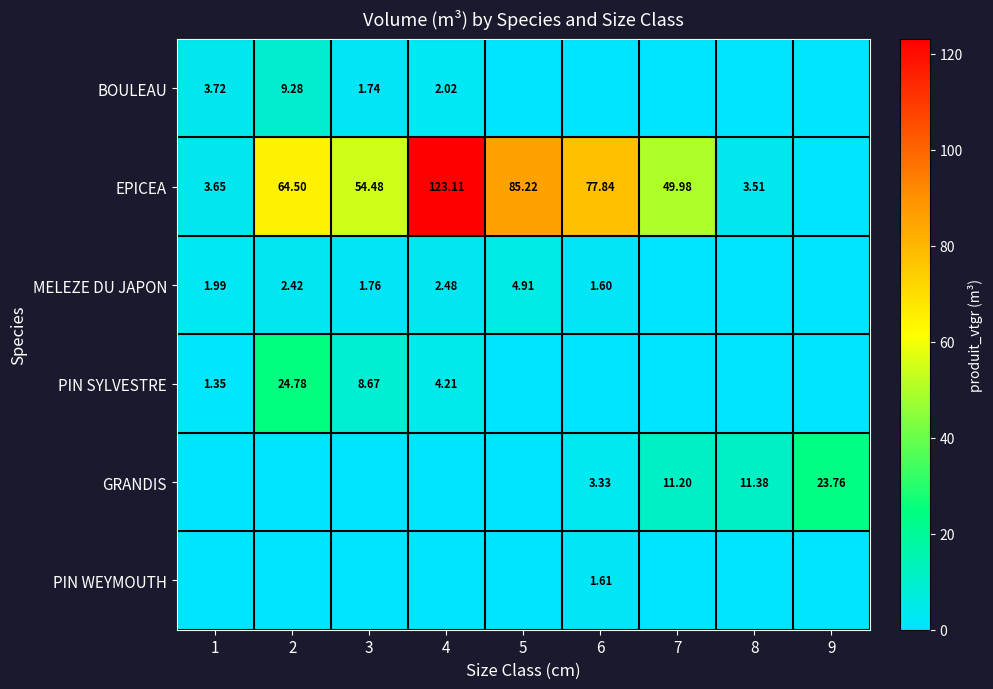

Which series has the widest spread of values?

EPICEA